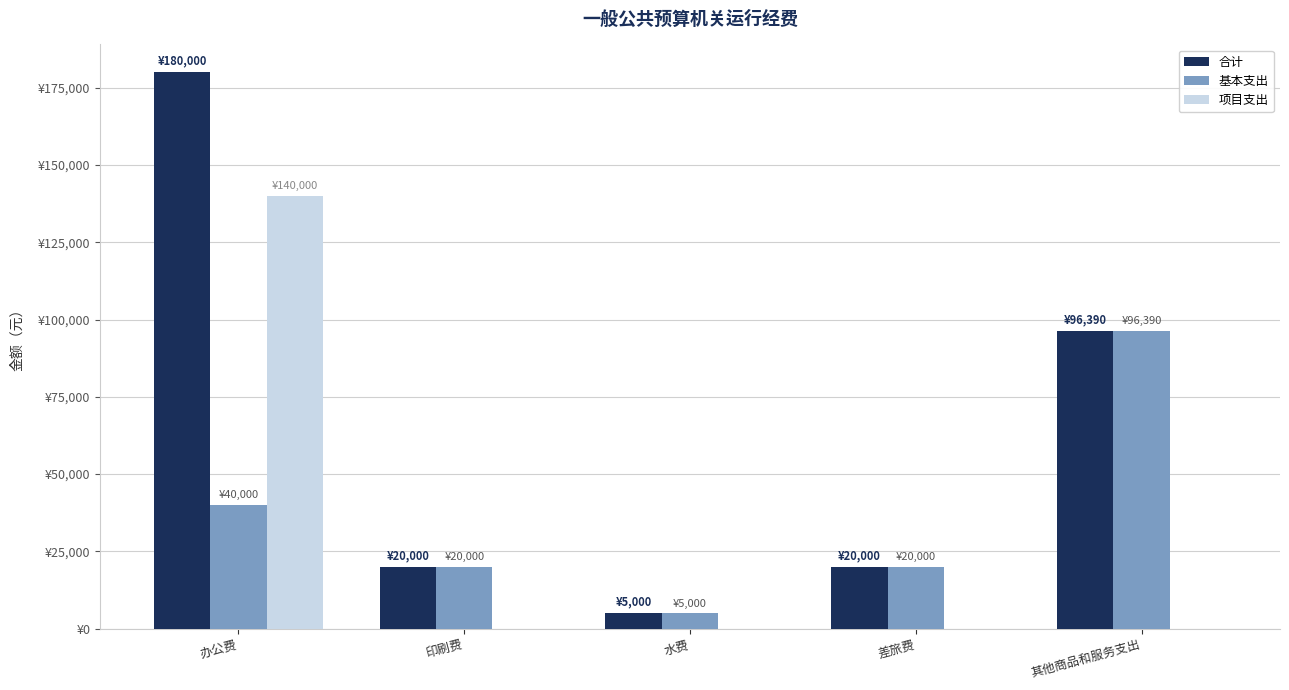

What is the value of the 基本支出 bar at the 4th from the left?

20000